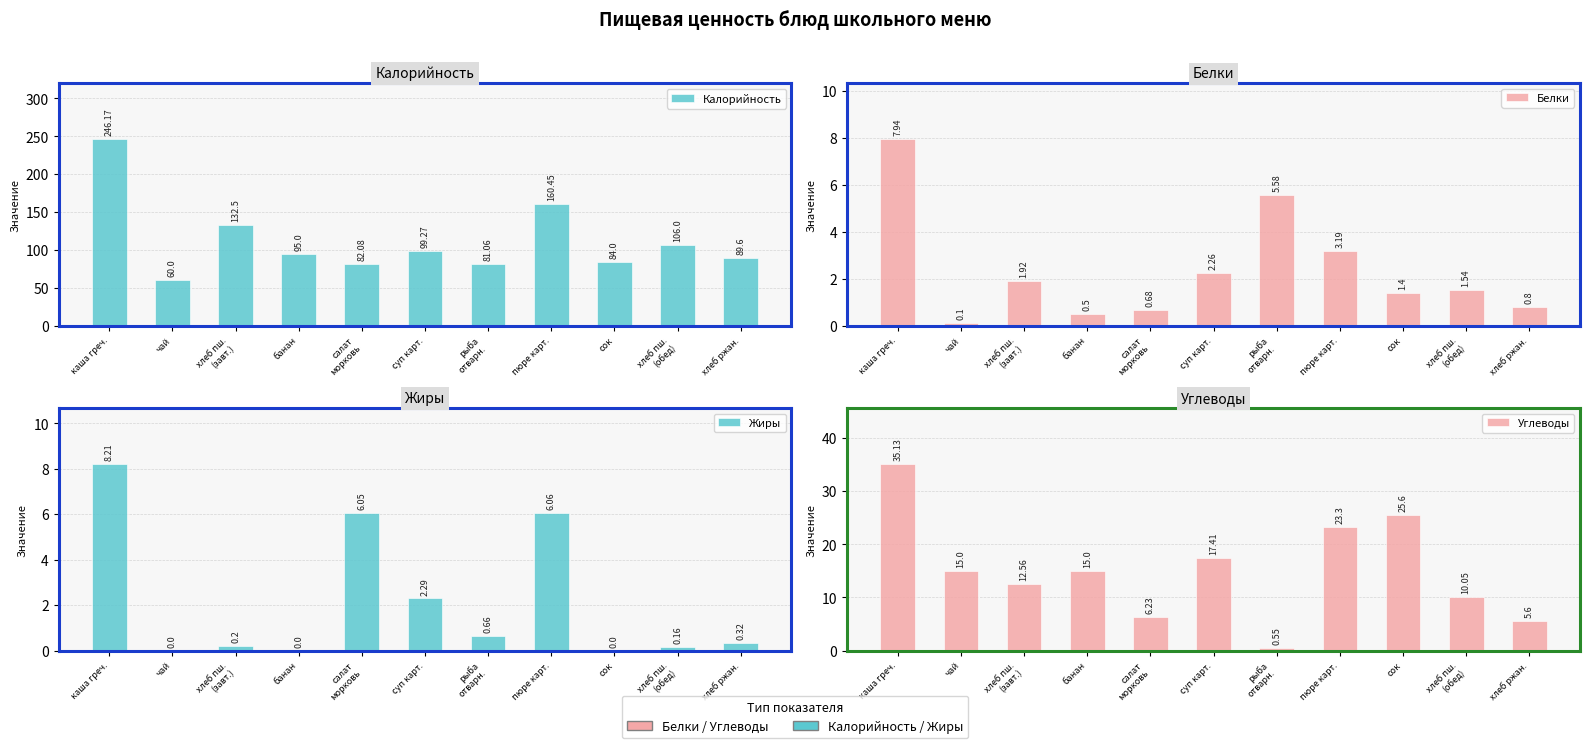

Where is Калорийность nearest to the value 153?

пюре карт.